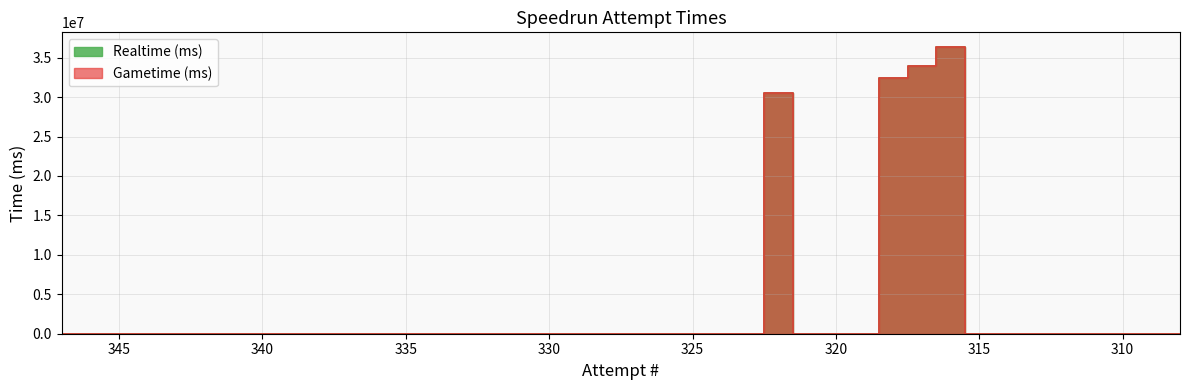

What are all the series names shown in the legend?

Realtime (ms), Gametime (ms)